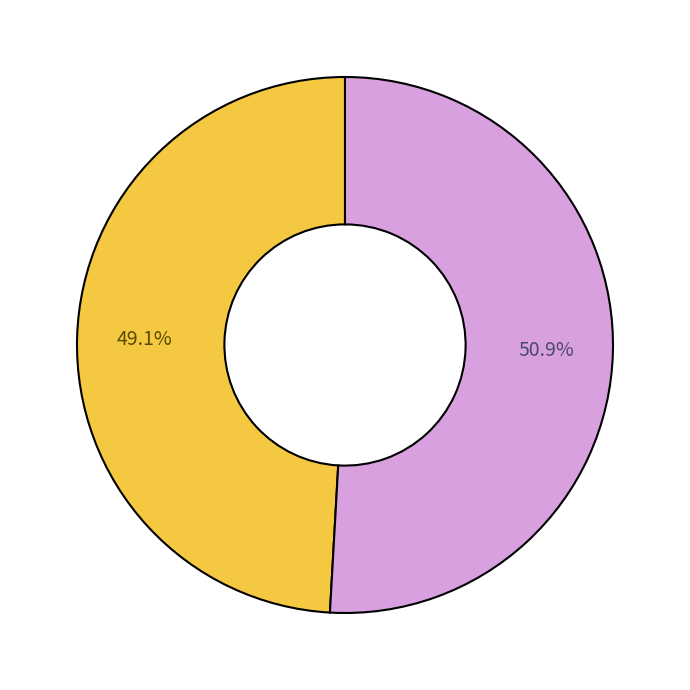

Is there any slice that represents more than half of the pie?

Yes